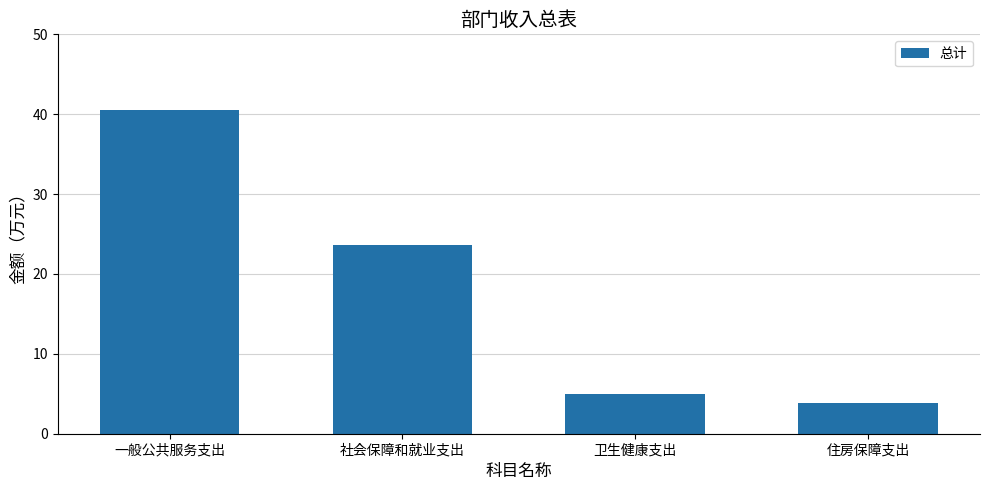

Where is the data nearest to the value 22?

社会保障和就业支出